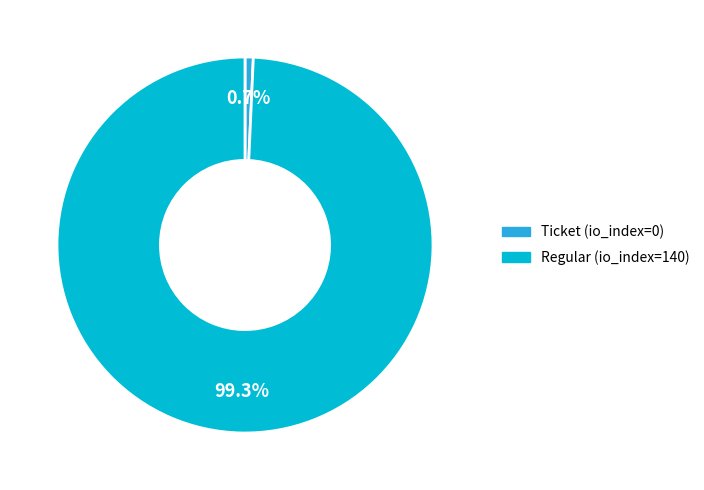

The Regular (io_index=140) slice represents 92% of the pie. True or false?

False